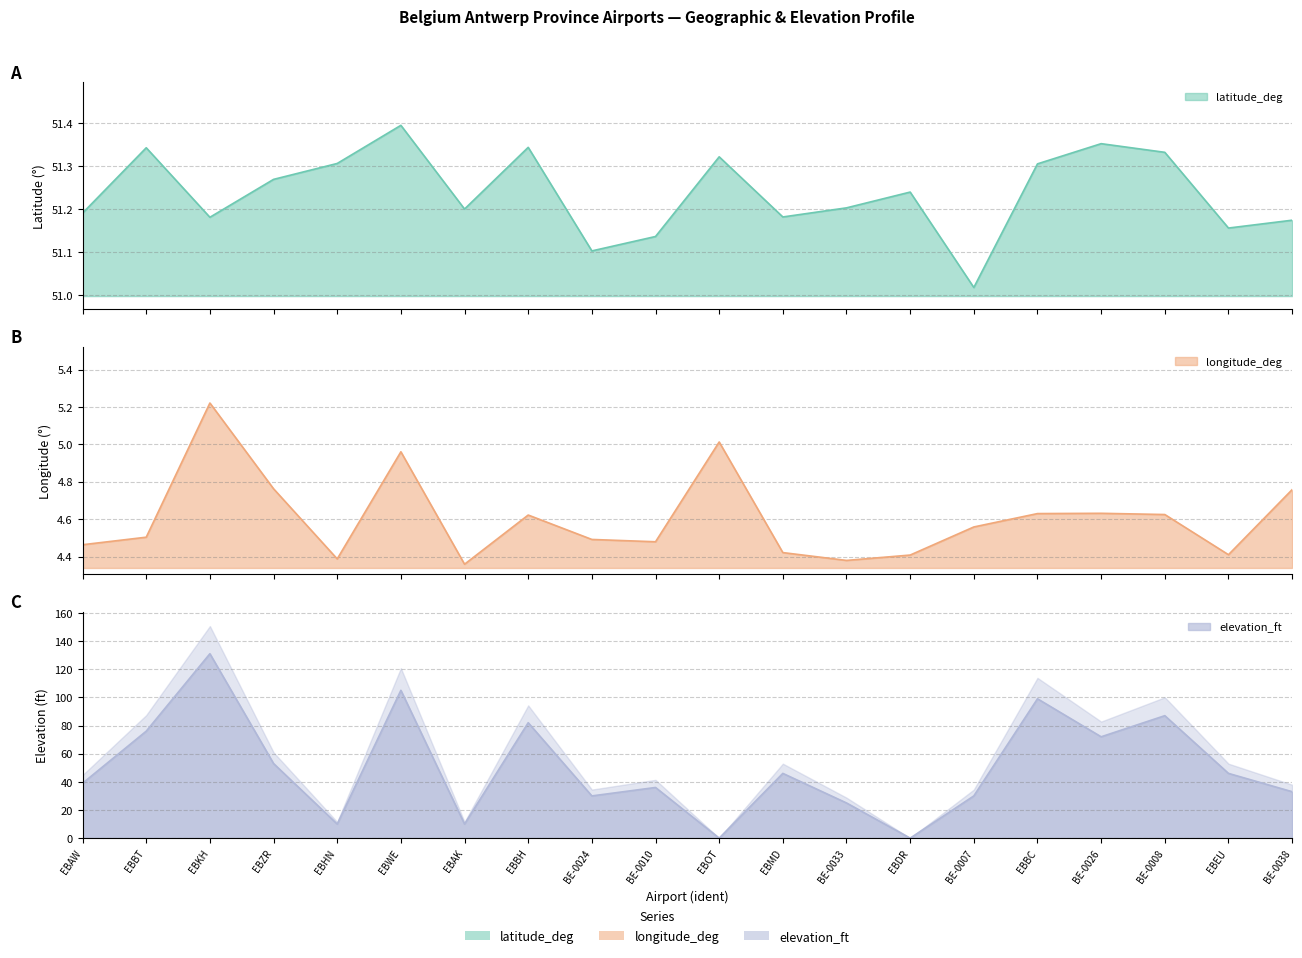

At which category does longitude_deg reach its first local peak?

EBKH